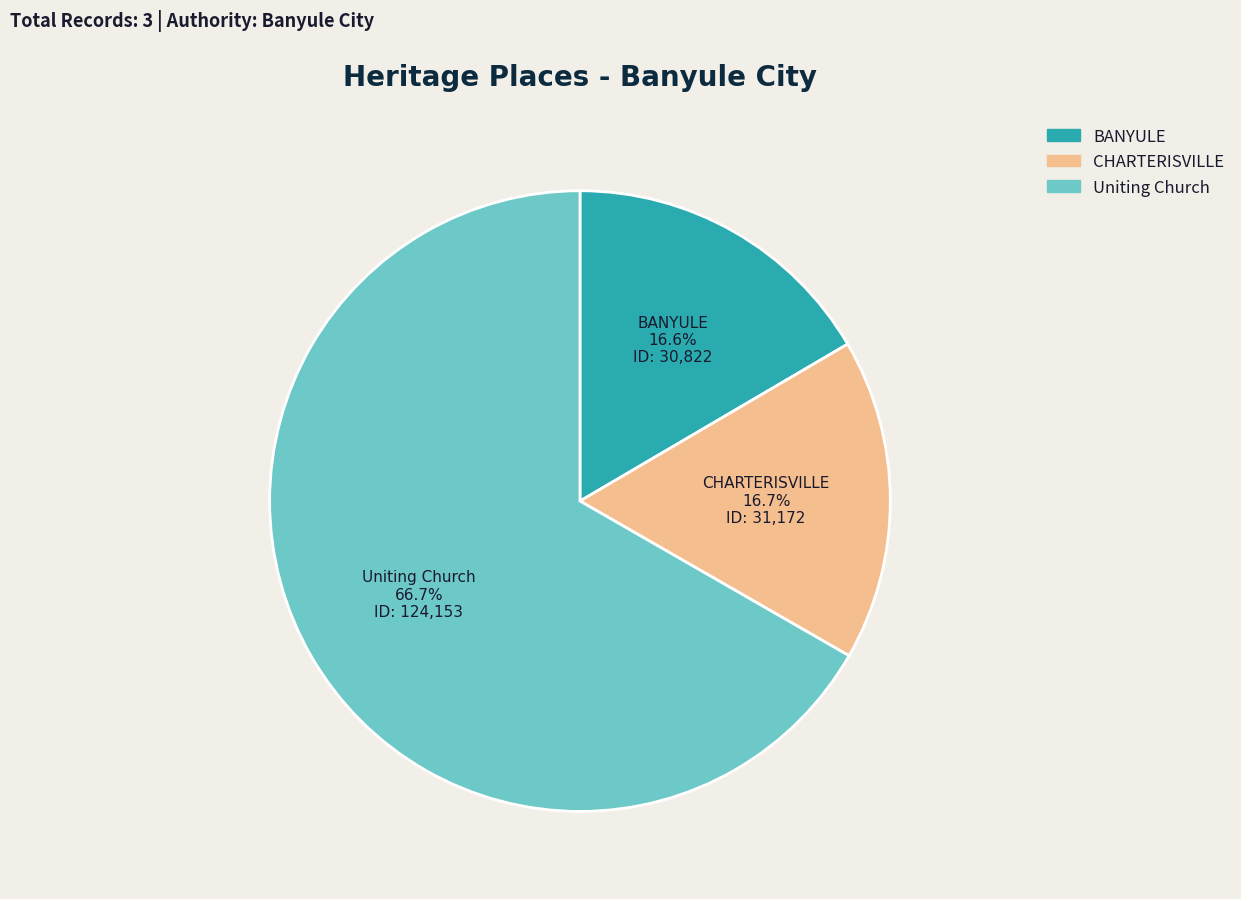

To the nearest percent, what percentage of the pie is BANYULE?

17%